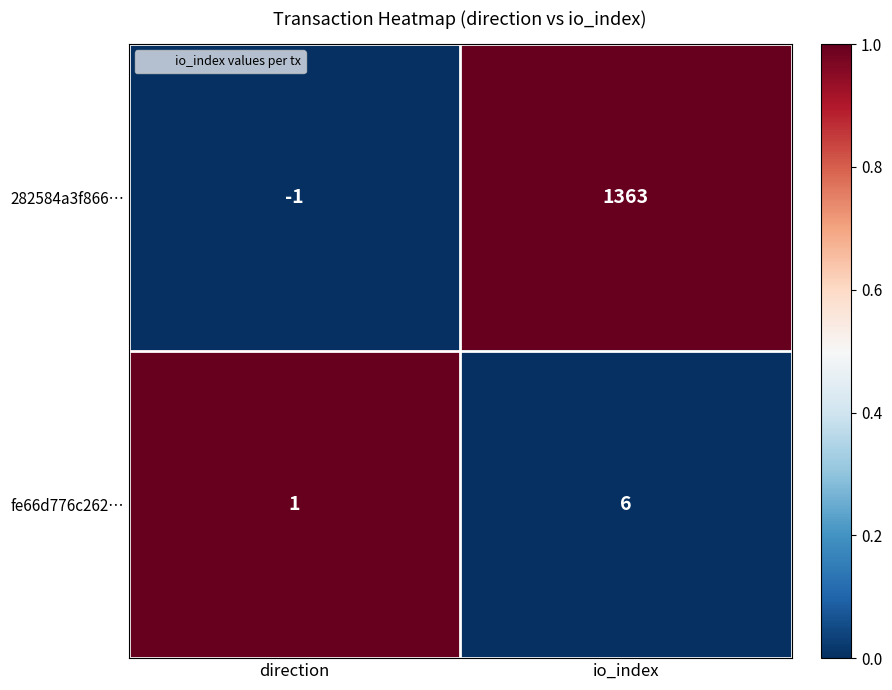

Count the number of categories in the chart.

2